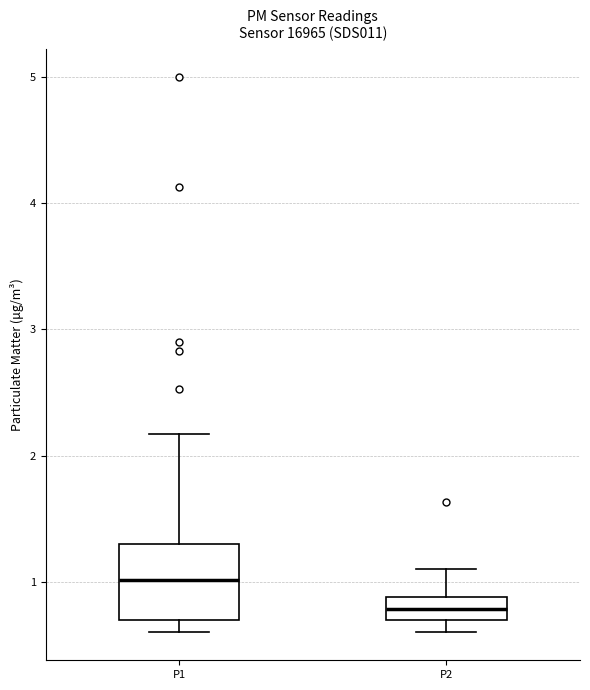

Which box is the tallest, from its lower edge to its upper edge?

P1